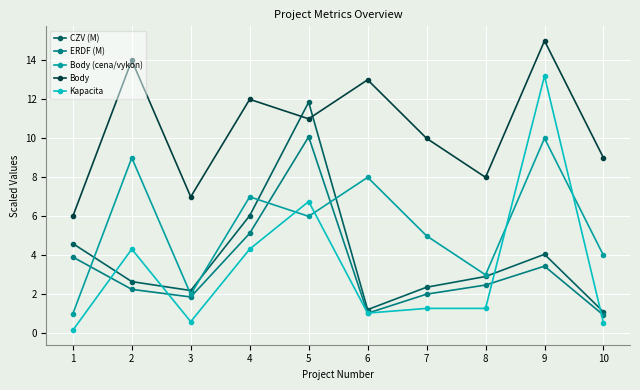

What is the difference between the Kapacita values at 5 and 1?

6.6